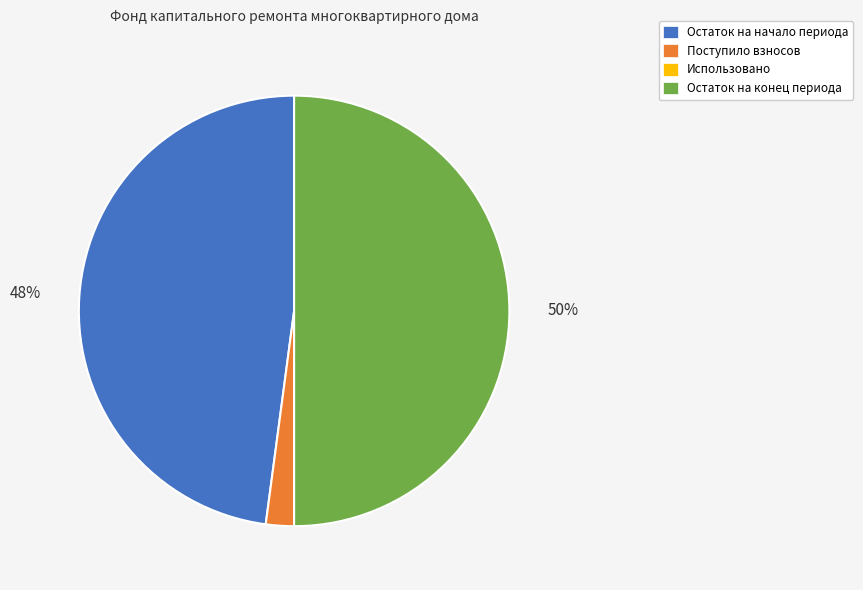

To the nearest percent, what percentage of the pie is Остаток на начало периода?

48%